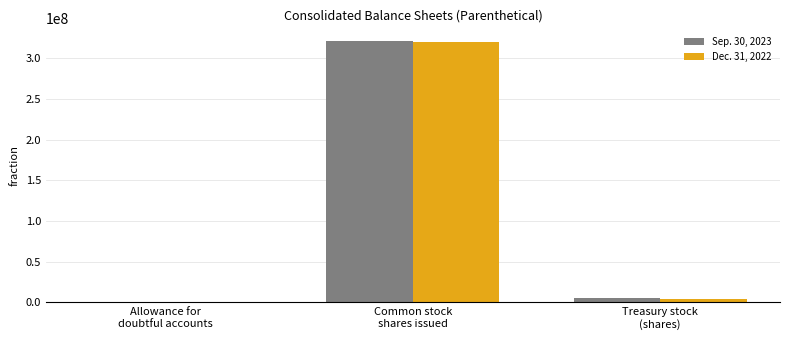

How many groups of bars are there?

3